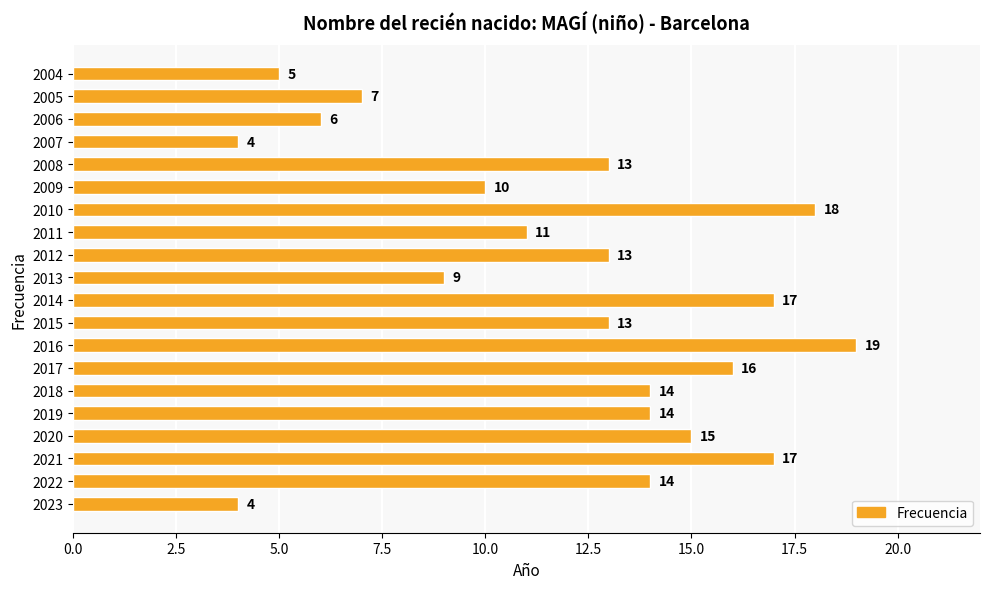

How many distinct data groups are displayed?

1